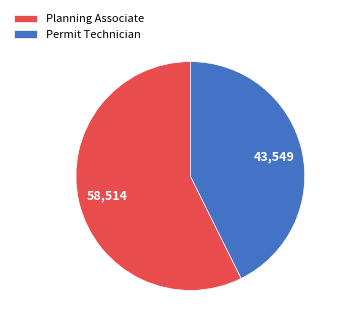

Does any single category account for the majority?

Yes